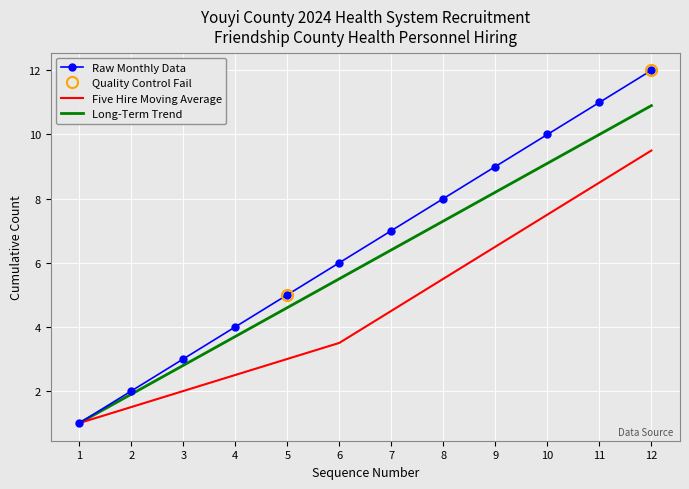

Reading left to right, transcribe all the data shown in this chart.

Raw Monthly Data: 1.0	2.0	3.0	4.0	5.0	6.0	7.0	8.0	9.0	10.0	11.0	12.0
Five Hire Moving Average: 1.0	1.5	2.0	2.5	3.0	3.5	4.5	5.5	6.5	7.5	8.5	9.5
Long-Term Trend: 1.0	1.9	2.8	3.7	4.6	5.5	6.4	7.3	8.2	9.1	10.0	10.9